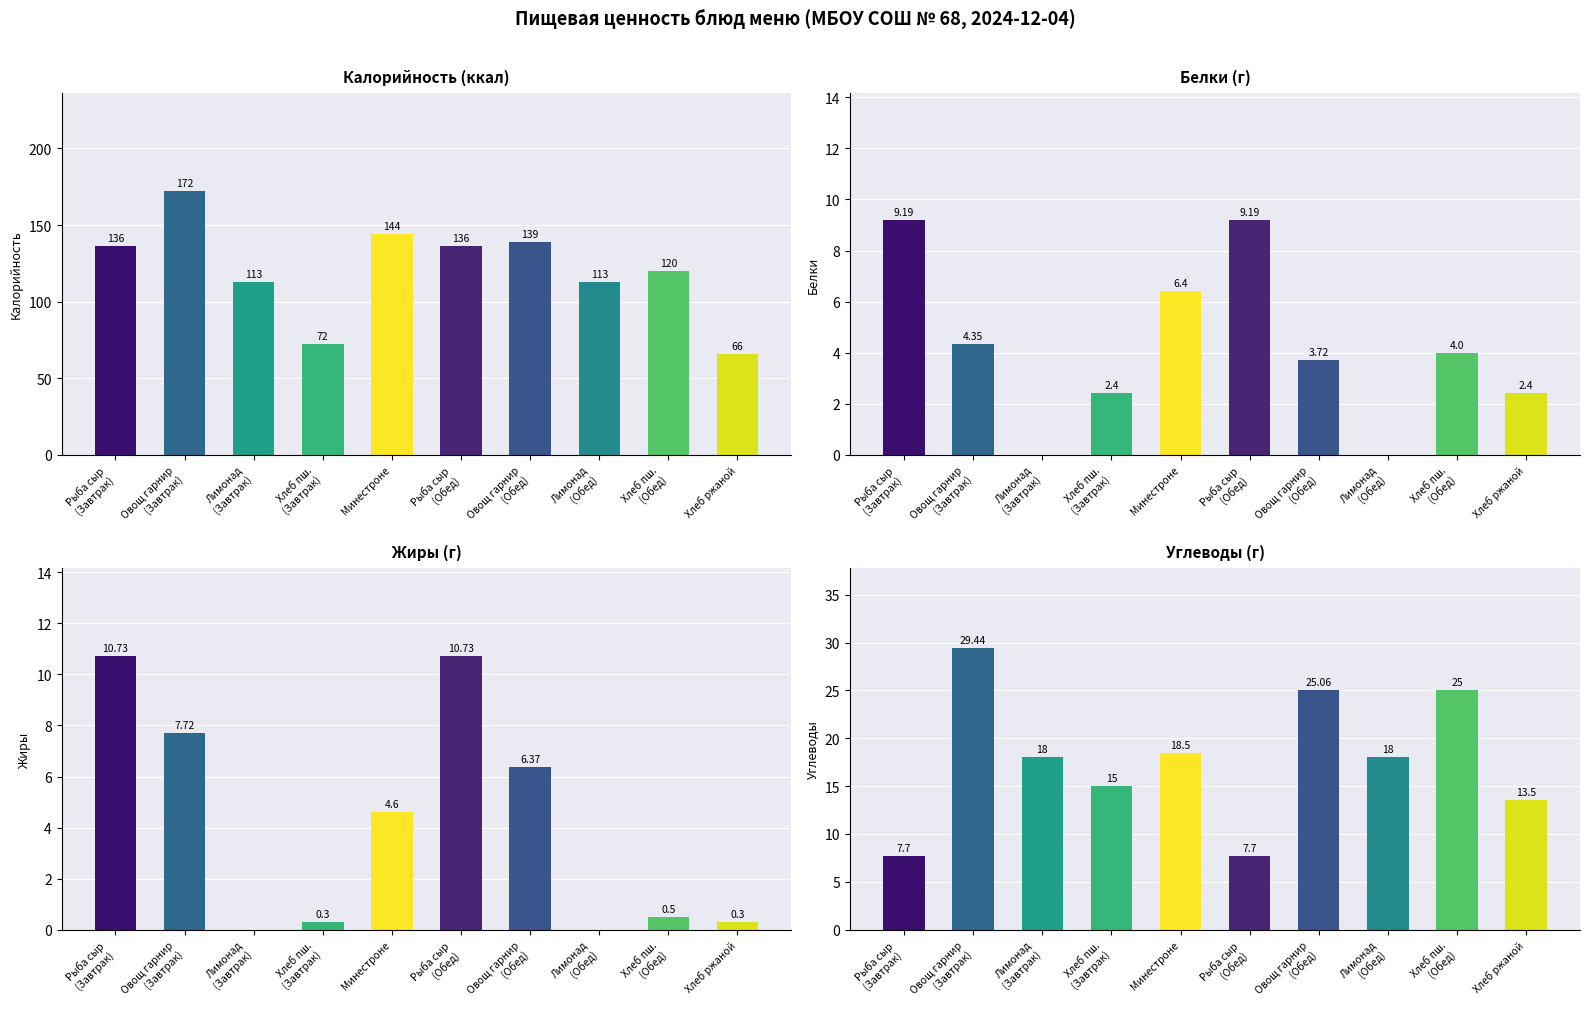

Where does the Белки series first go above 4?

Рыба сыр
(Завтрак)